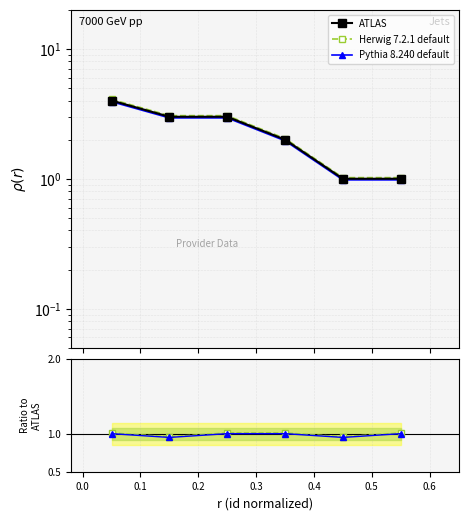

What is the greatest value displayed?

4.0